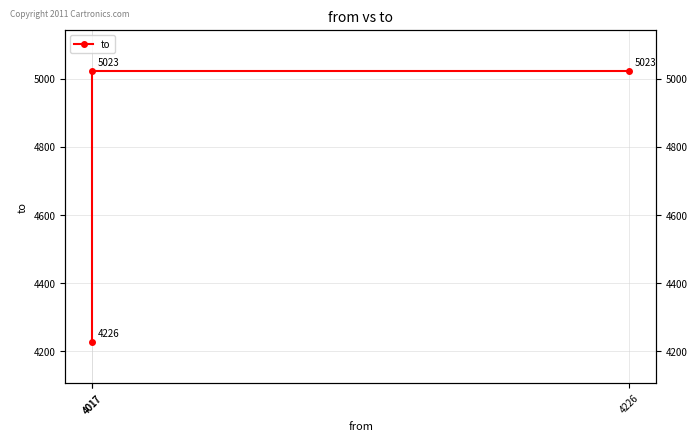

Which category has the lowest value across all series?

4017